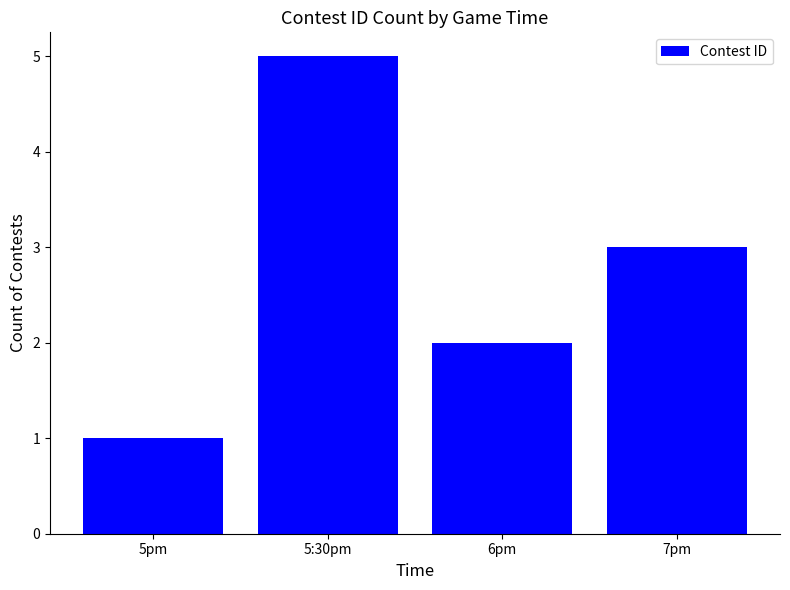

List the labels in order of value, largest first.

5:30pm, 7pm, 6pm, 5pm